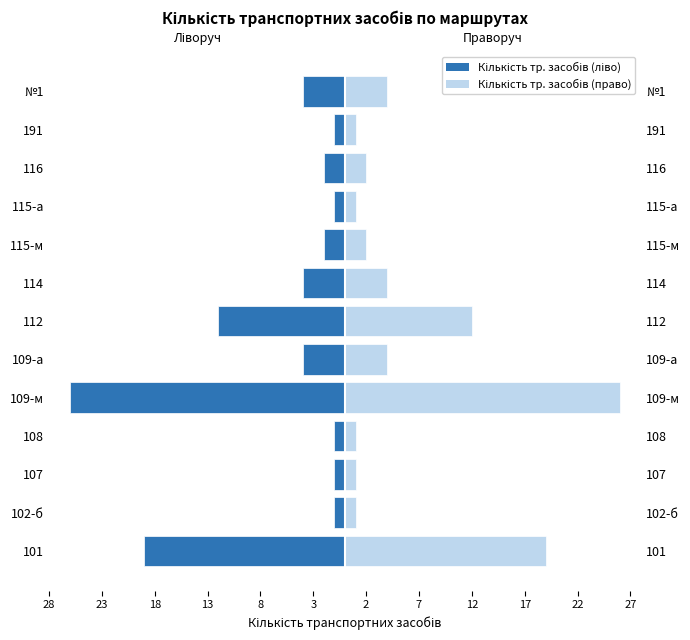

Is it true that Ліворуч (від'ємний) equals -21 at 112?

False